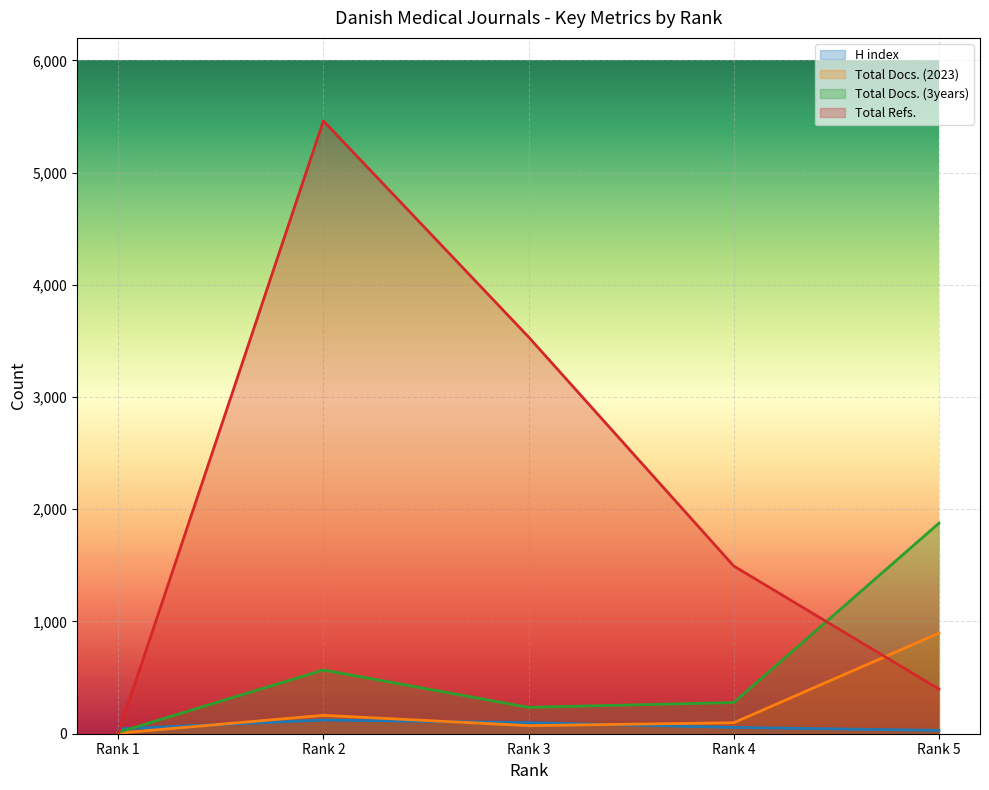

Which series has the largest range (max minus min)?

Total Refs.